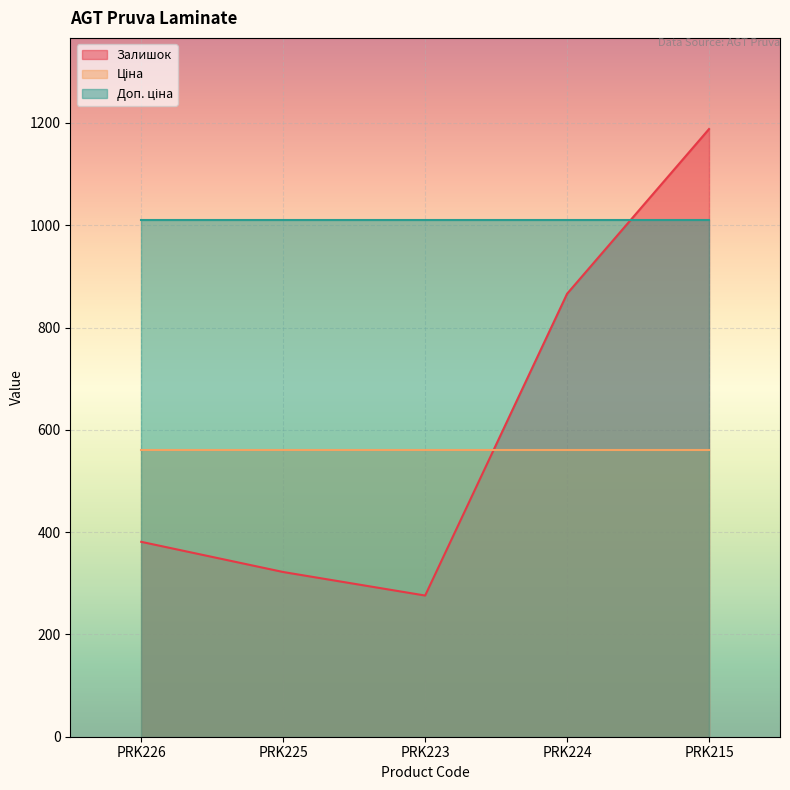

After their last crossing, which series has the higher values: Залишок or Ціна?

Залишок